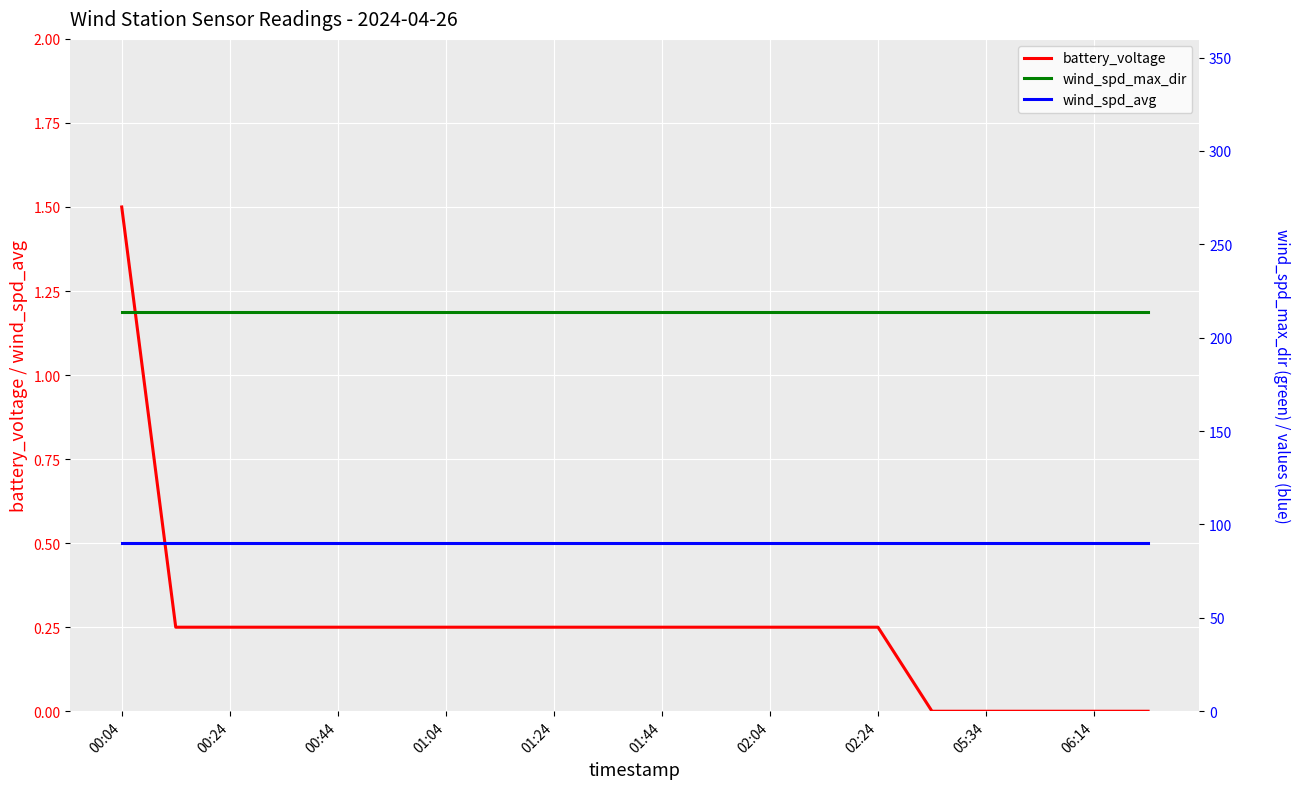

What value does the wind_spd_avg series have at 01:44?

0.5